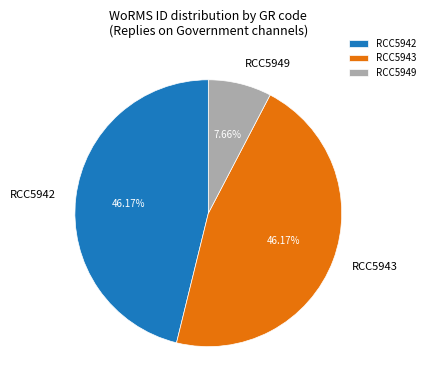

To the nearest percent, what is the difference between the RCC5949 and RCC5942 slice percentages?

39%